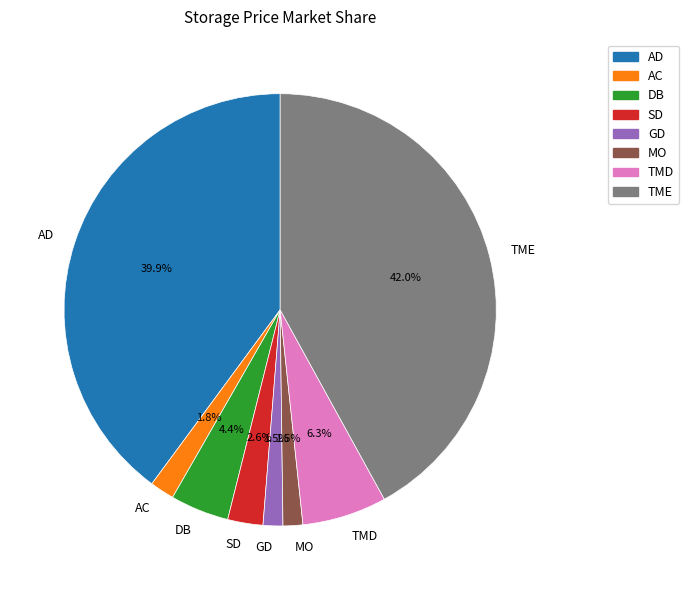

How many segments does this pie chart have?

8